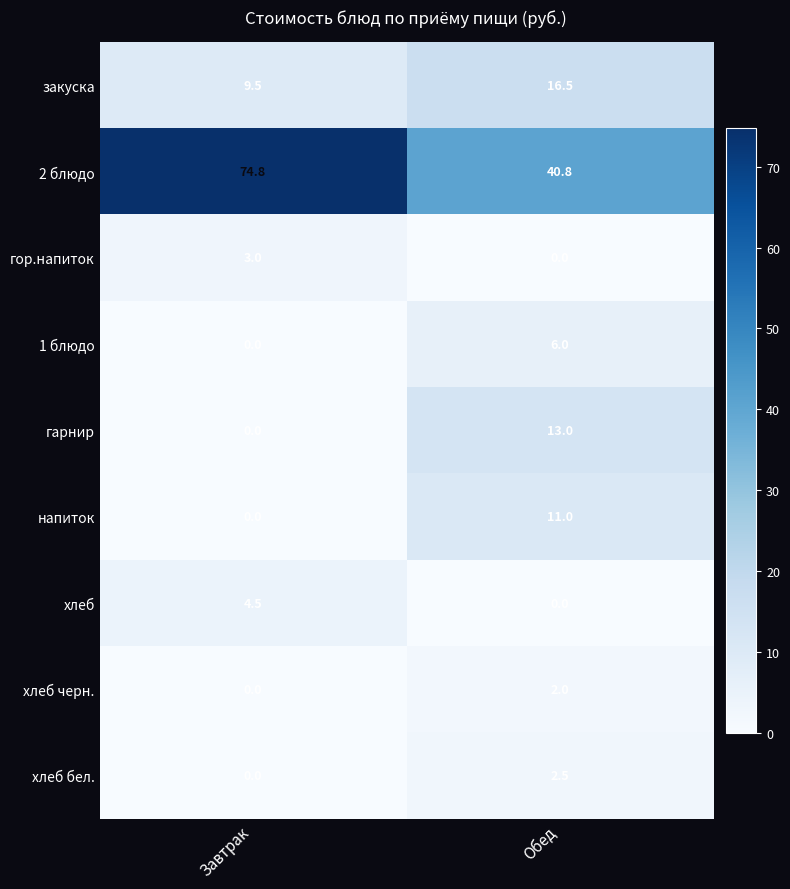

What is the lowest value of the 2 блюдо series?

40.8